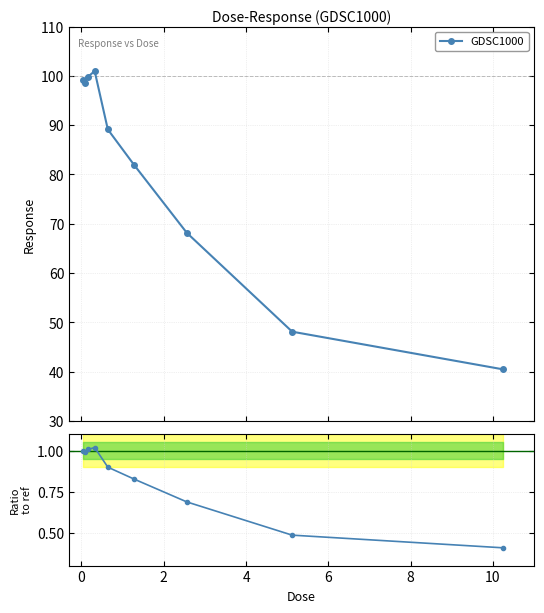

In GDSC1000, how many points are lower than both neighbors (excluding endpoints)?

1